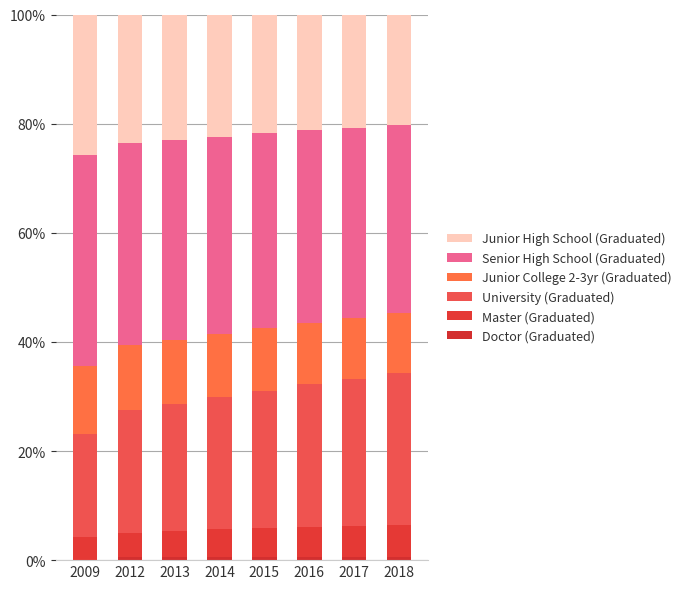

Are the bars horizontal?

No